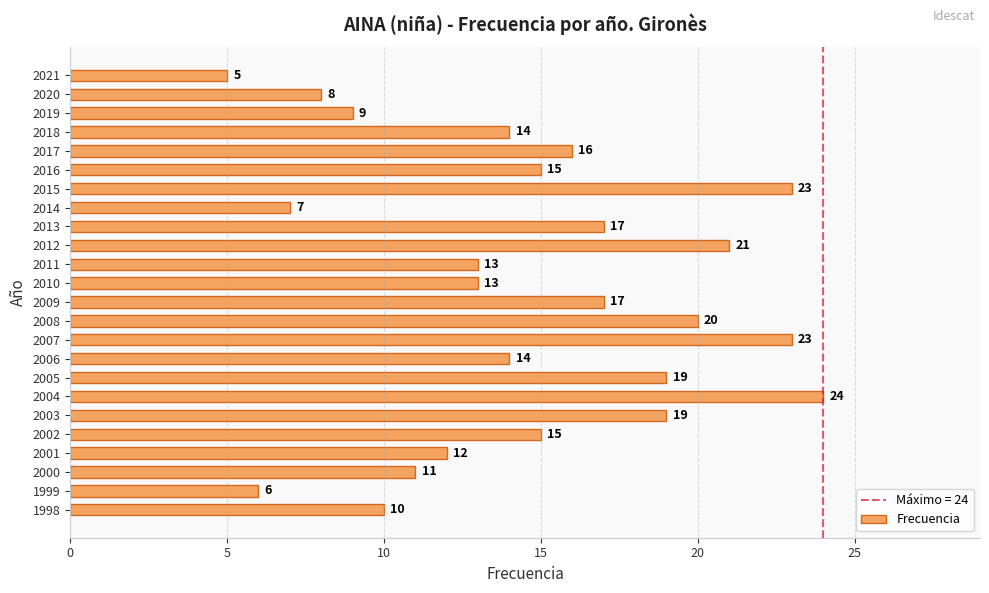

Reading top to bottom, list all the values displayed in this chart.

2021=5	2020=8	2019=9	2018=14	2017=16	2016=15	2015=23	2014=7	2013=17	2012=21	2011=13	2010=13	2009=17	2008=20	2007=23	2006=14	2005=19	2004=24	2003=19	2002=15	2001=12	2000=11	1999=6	1998=10